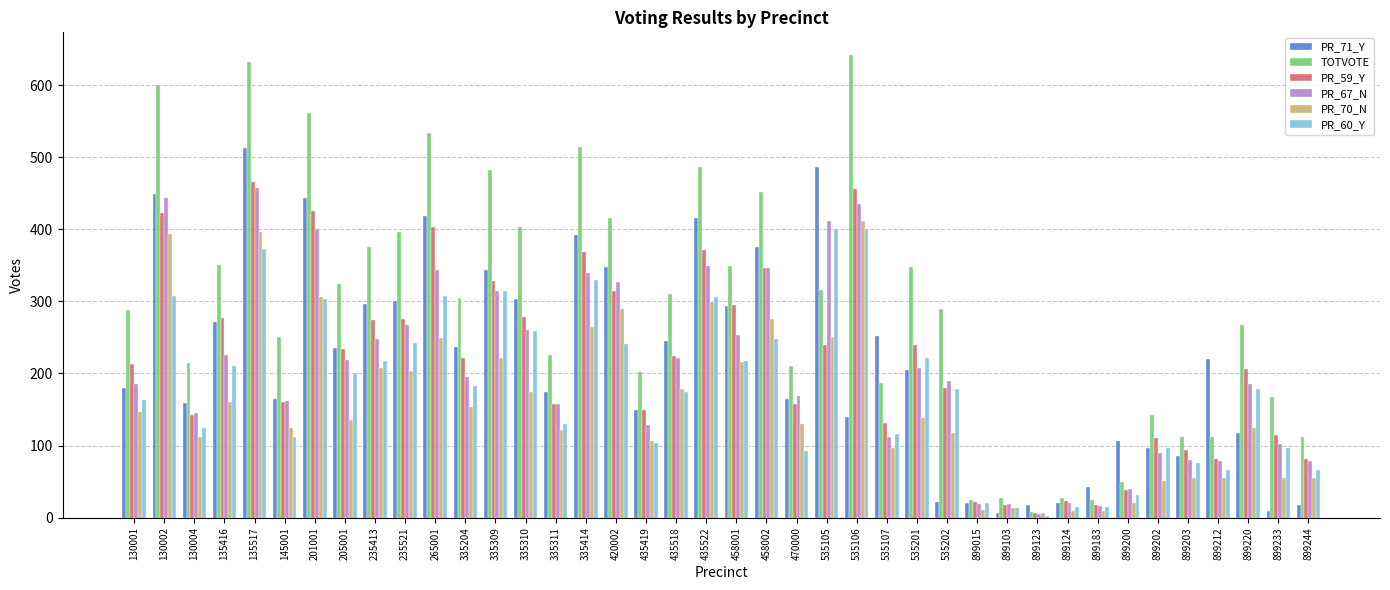

What is the difference between the PR_67_N values at 130002 and 205001?

225